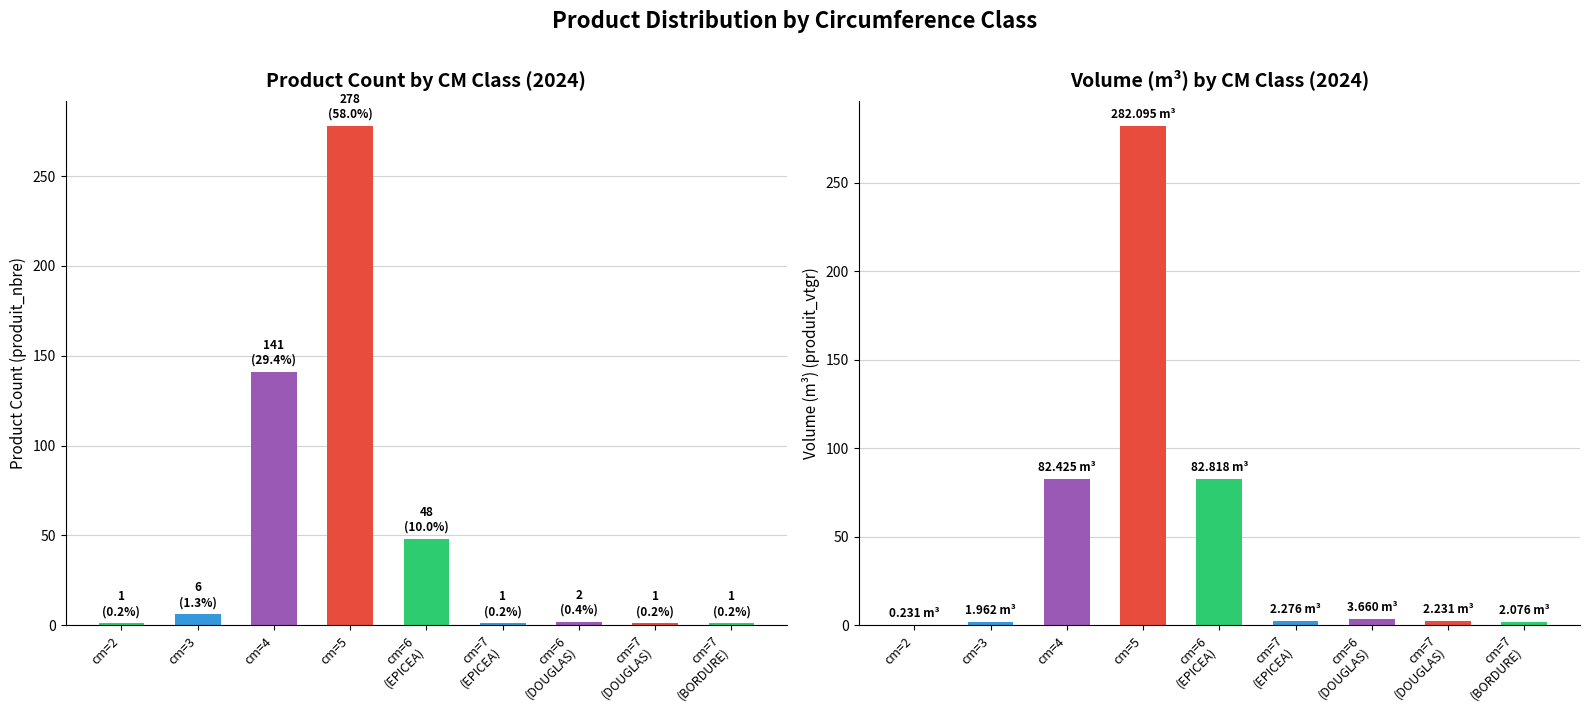

Reading right to left, transcribe all the data shown in this chart.

produit_nbre: 1.0	1.0	2.0	1.0	48.0	278.0	141.0	6.0	1.0
produit_vtgr: 2.1	2.2	3.7	2.3	82.8	282.1	82.4	2.0	0.2